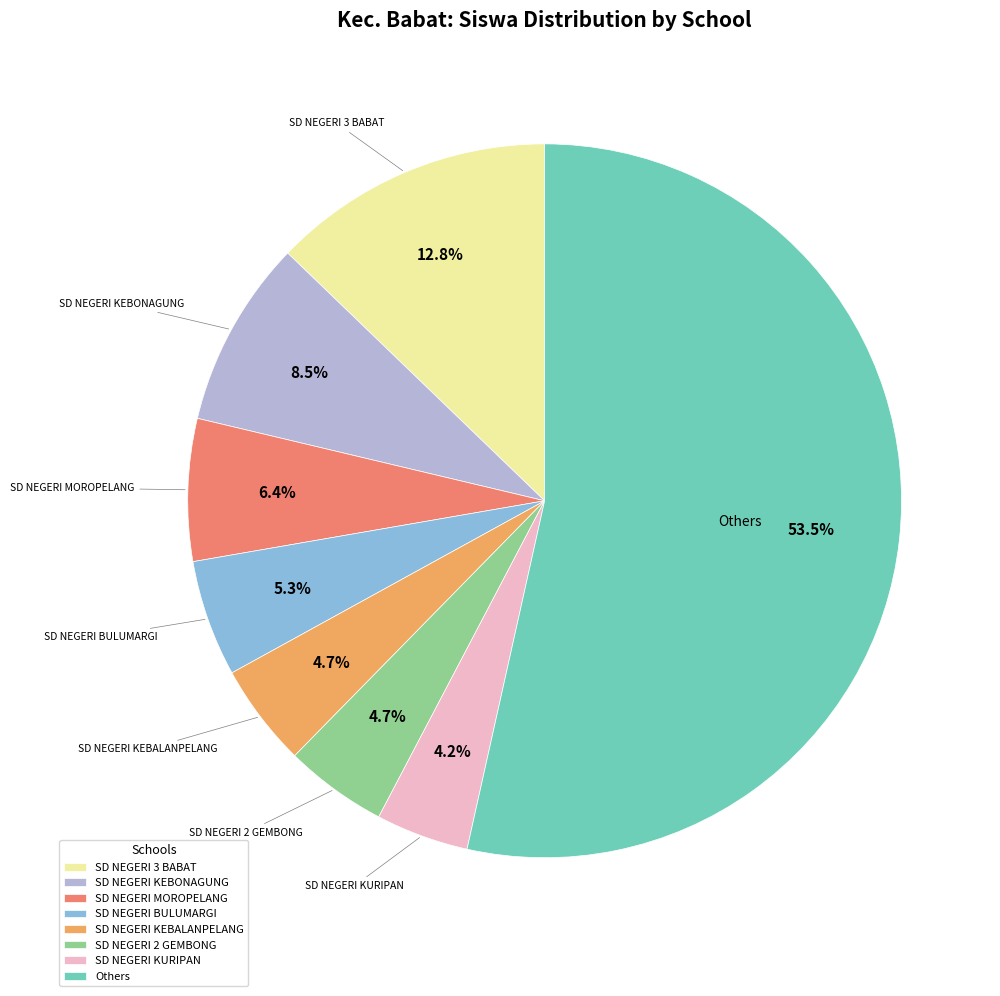

Which category accounts for the majority?

Others